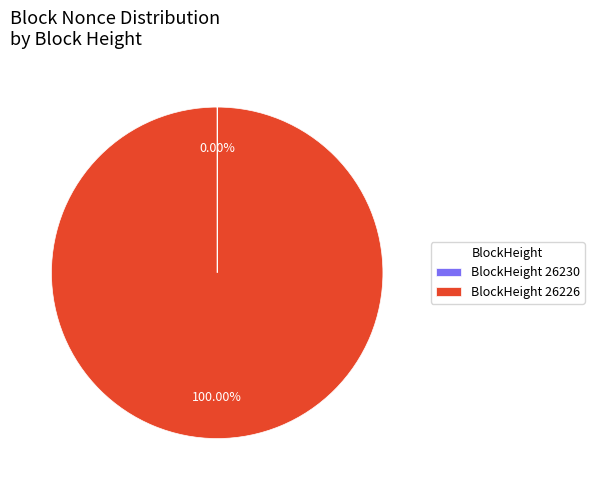

Does any single category account for the majority?

Yes